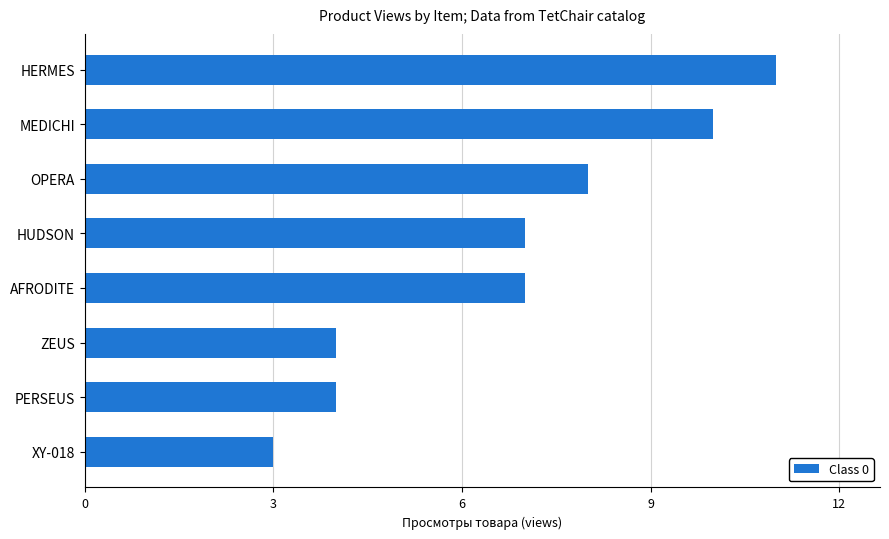

What is the change in value from XY-018 to PERSEUS?

+1